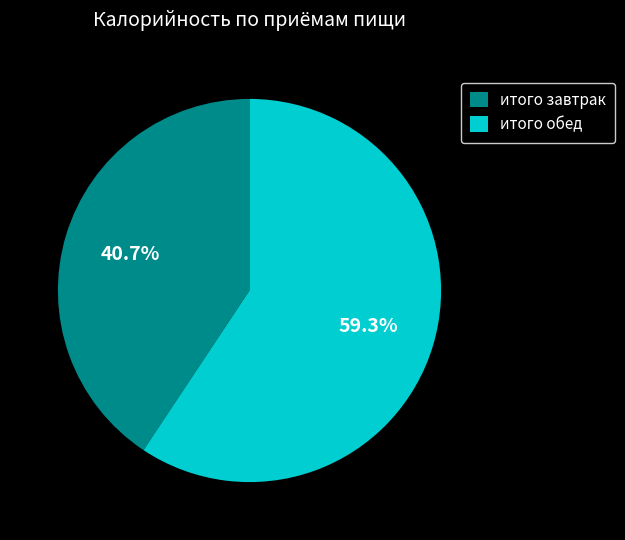

What is the smallest slice in the pie chart?

итого завтрак